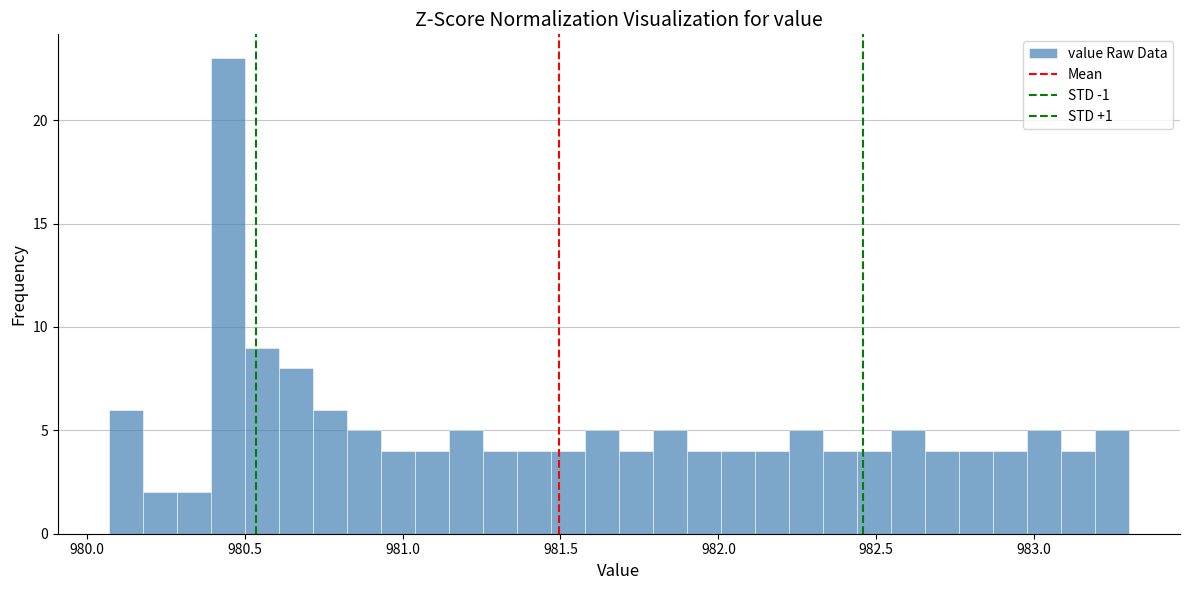

Read against the x-axis, roughly where is the centre of the tallest bar?

980.45